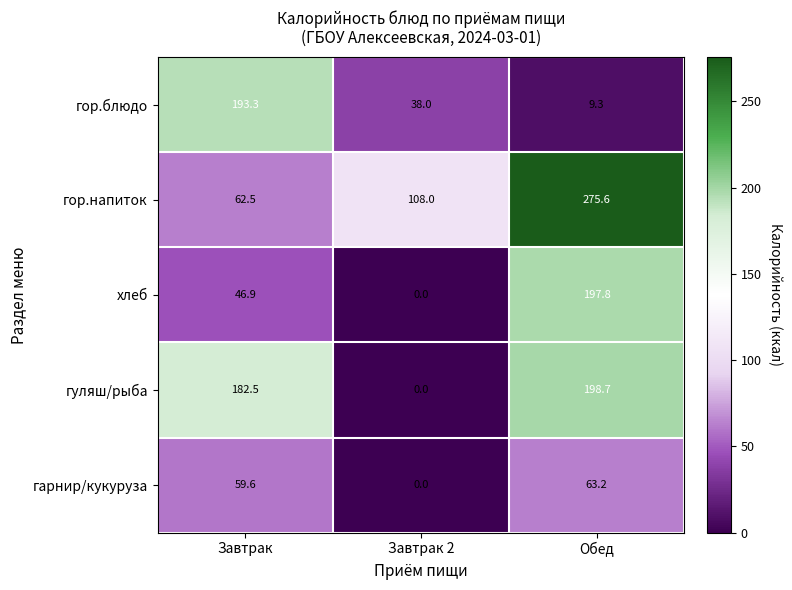

Which series has the largest range (max minus min)?

гор.напиток